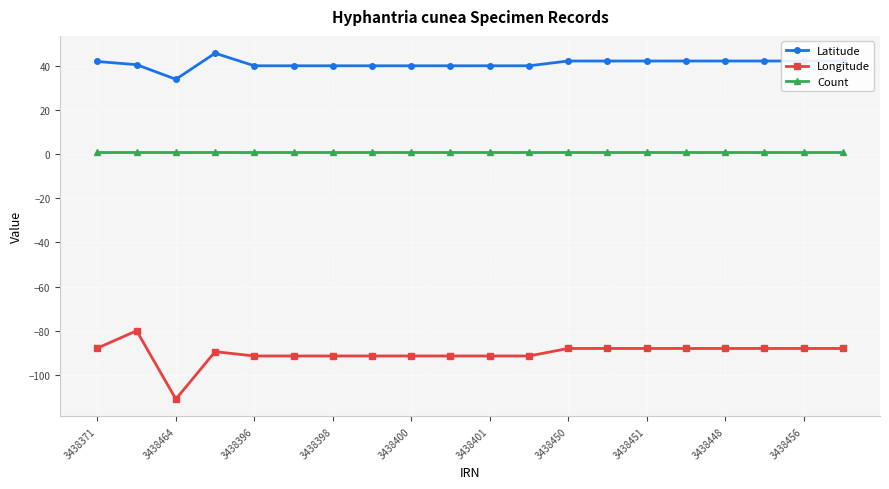

Which series has the widest spread of values?

Longitude